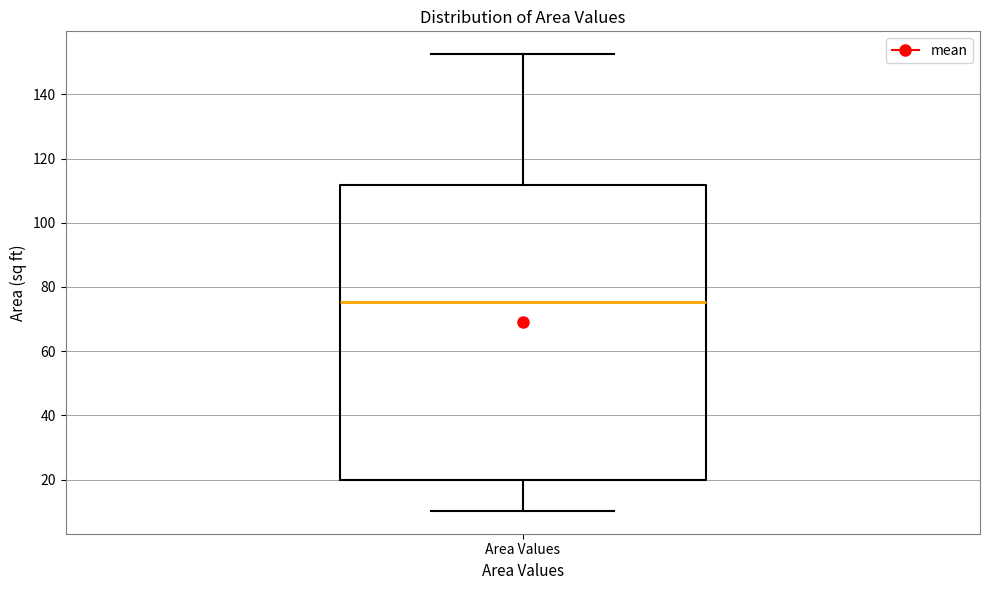

Transcribe this box plot: give where the median line is, the range the box spans, and where the two whiskers end, as read against the y-axis. The values are not printed on the chart, so give them approximately, as read against the axis.

median 76, box 20 to 112, whiskers 10 to 152